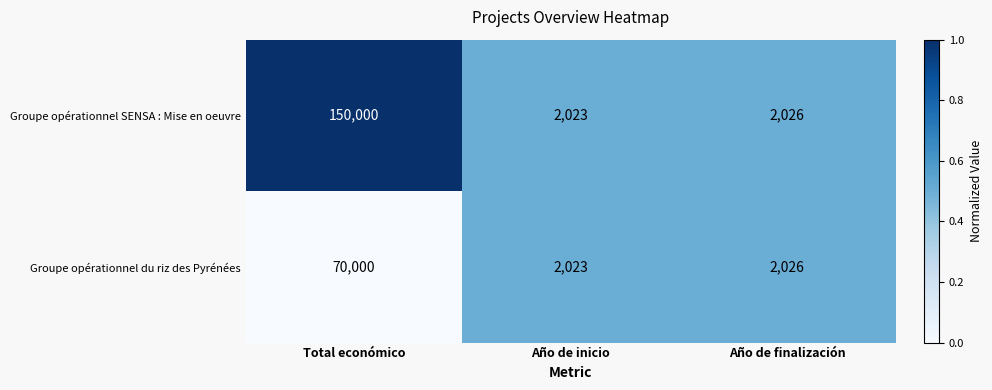

Which series changed the most between Total económico and Año de finalización?

Groupe opérationnel SENSA : Mise en oeuvre